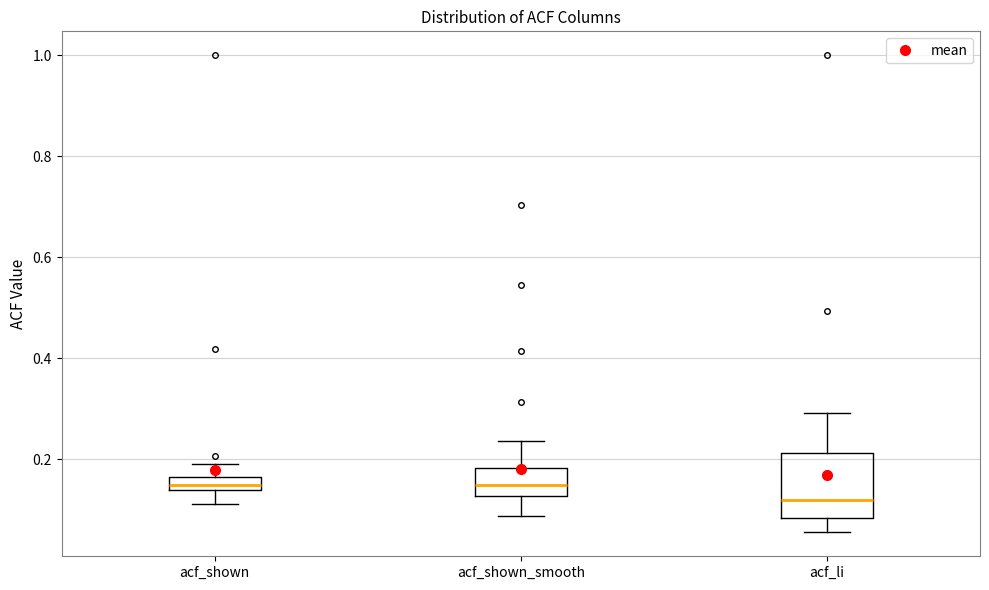

Where is the lower edge of the box for acf_shown_smooth on the y-axis? The values are not printed on the chart, so give them approximately, as read against the axis.

0.12